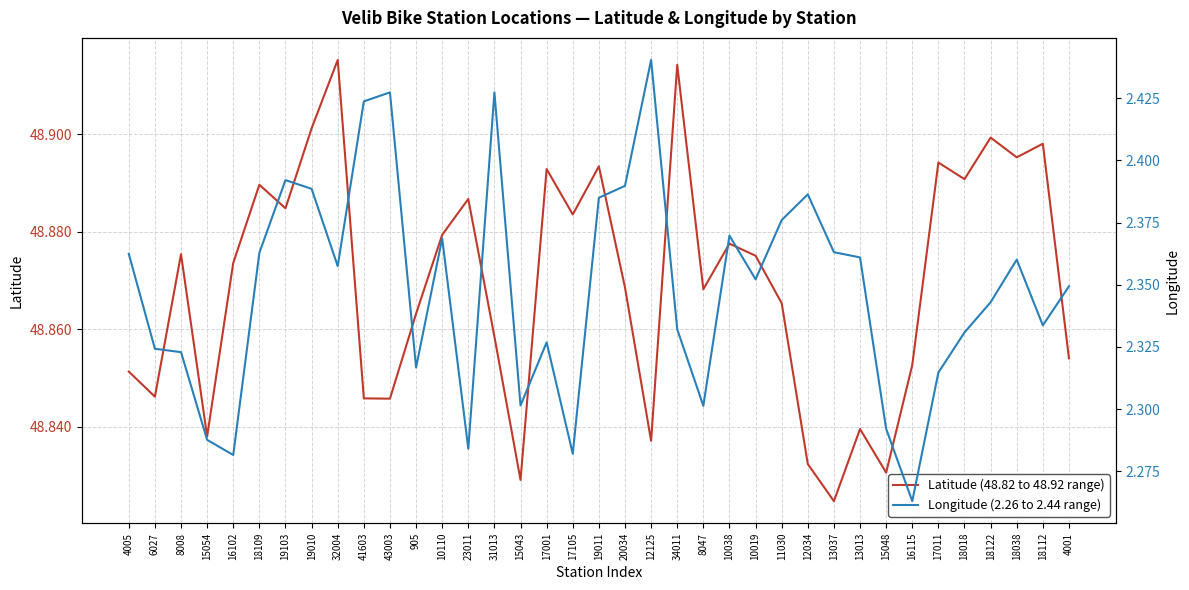

Between 43003 and 10019, which series saw the biggest shift?

Longitude (2.26 to 2.44 range)